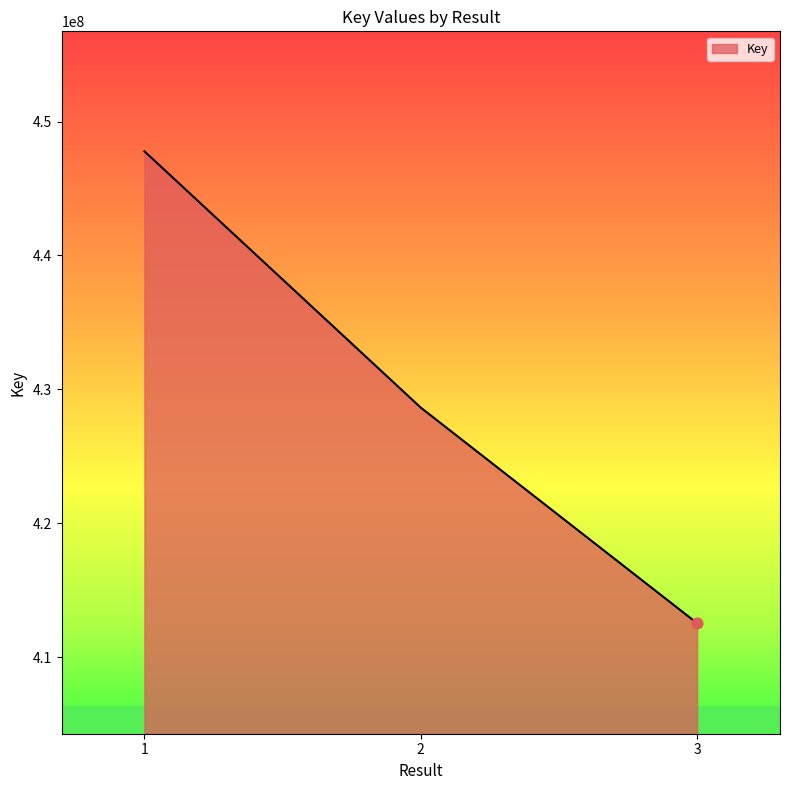

Which has a higher value, 3 or 2?

2